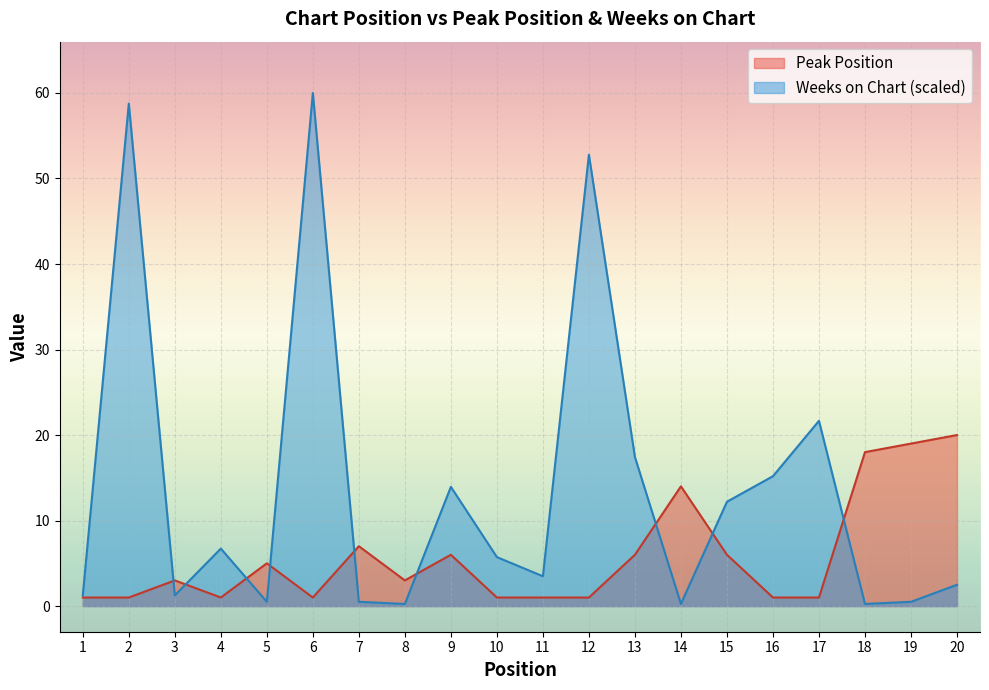

What is the approximate value of Peak Position at 15?

6.0